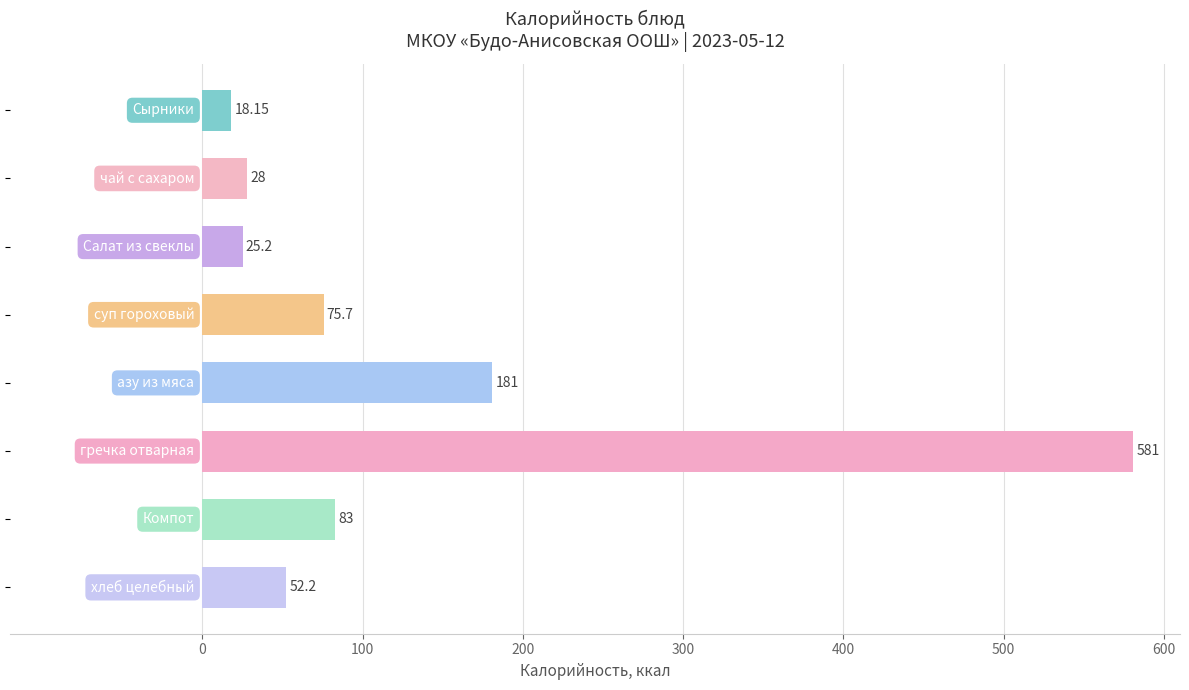

What is the average value?

130.5